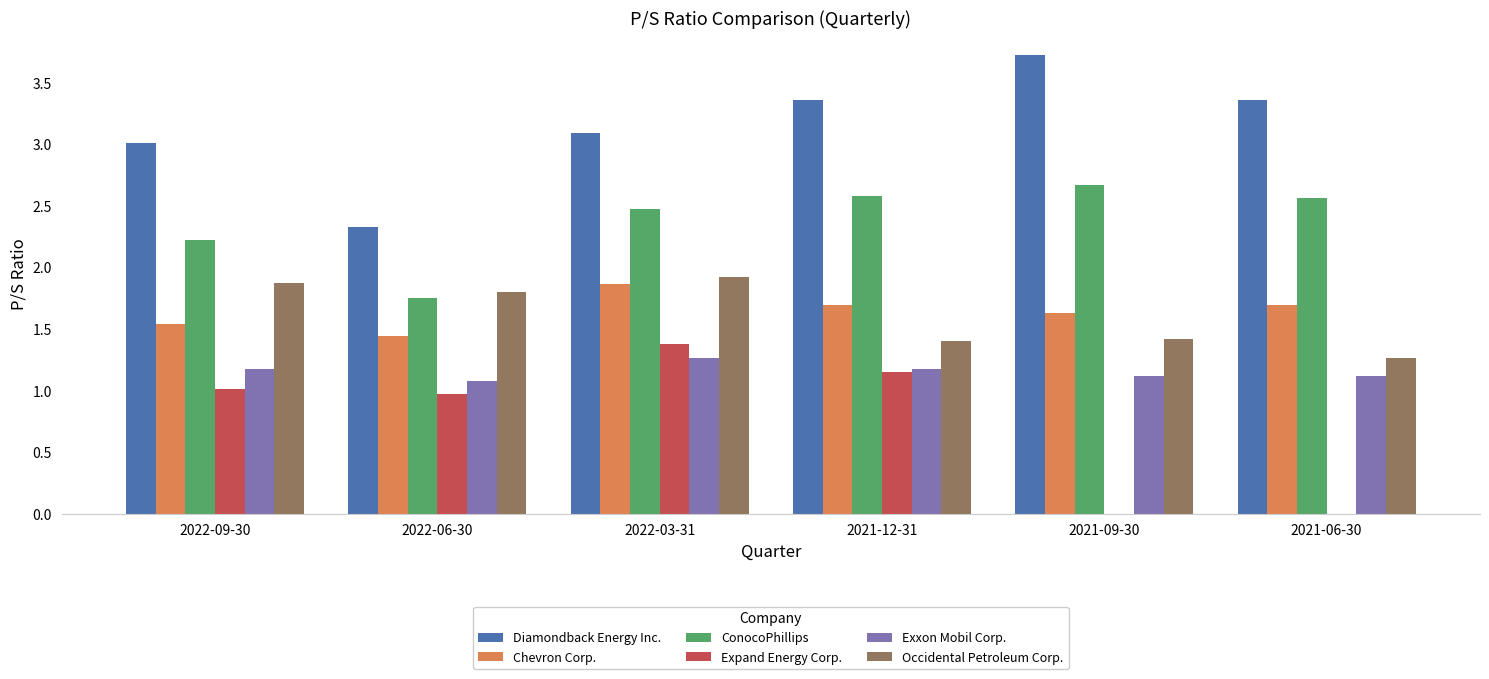

What is the sum of all Occidental Petroleum Corp. values?

9.7